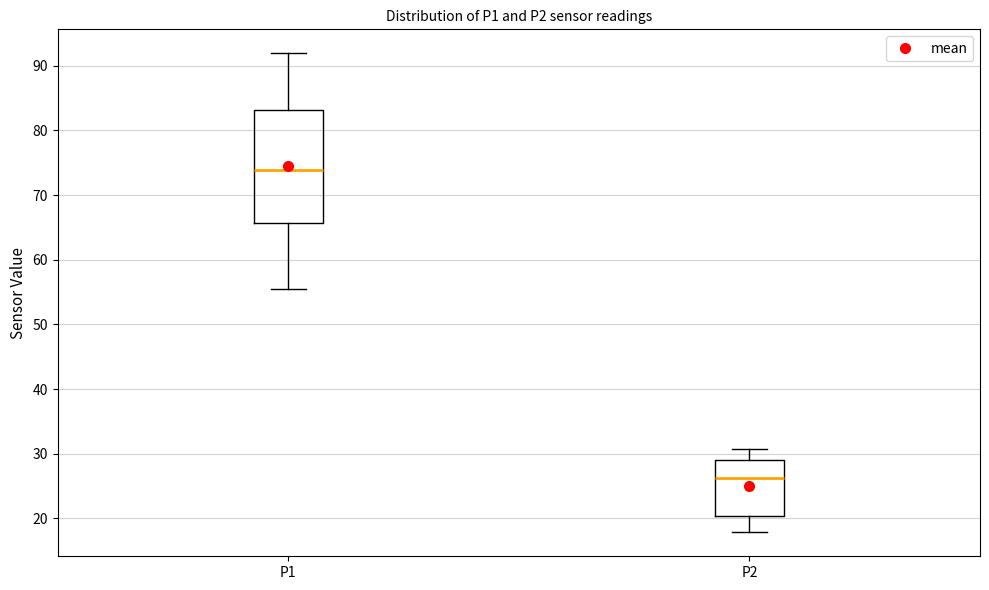

Reading left to right, transcribe this box plot: for each box, give where its median line is, the range the box spans, and where its two whiskers end, as read against the y-axis. The values are not printed on the chart, so give them approximately, as read against the axis.

P1: median 74, box 66 to 83, whiskers 55 to 92
P2: median 26, box 20 to 29, whiskers 18 to 31